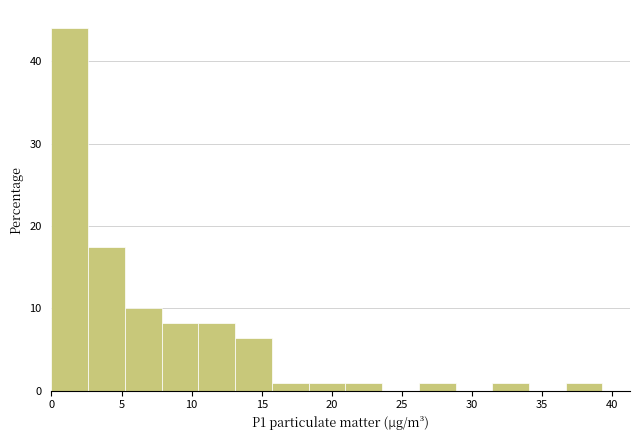

How tall is the bar that spans 13.0 to 15.5 on the x-axis? Neither the bar edges nor the heights are printed on the chart, so give them approximately, as read against the axes.

6